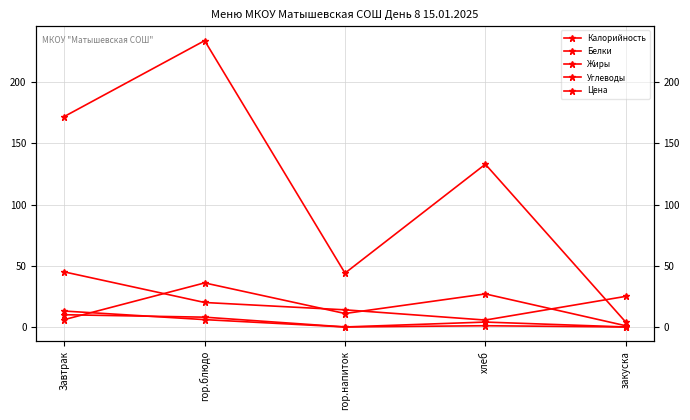

Is it true that Углеводы equals 11.0 at гор.напиток?

True